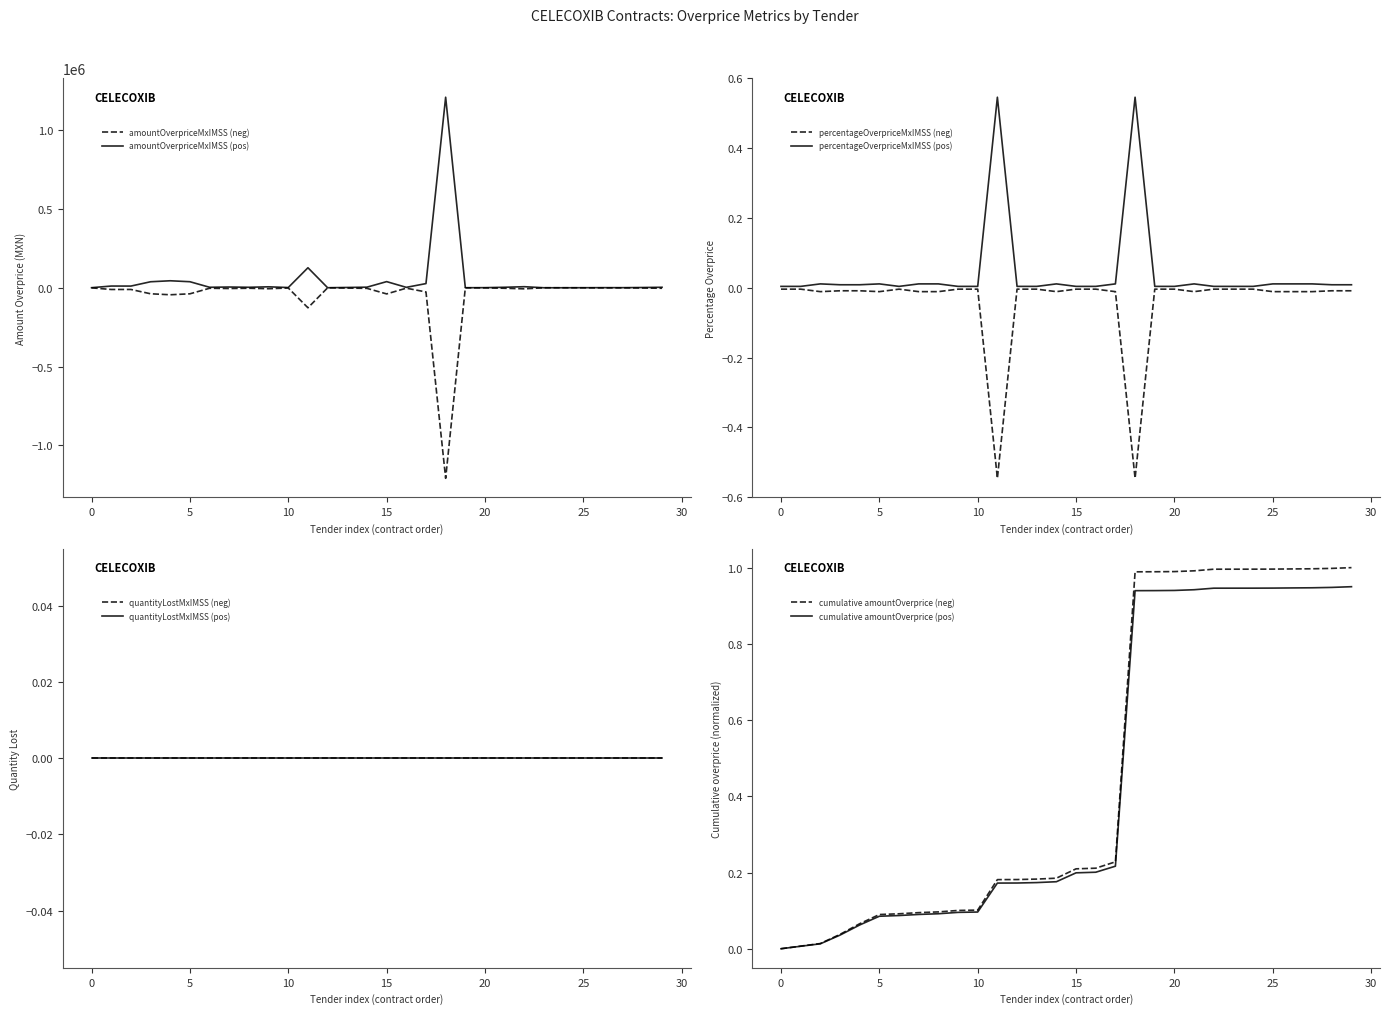

In contracts.items.unit.value.percentageOverpriceMxIMSS, how many points are higher than both neighbors (excluding endpoints)?

1